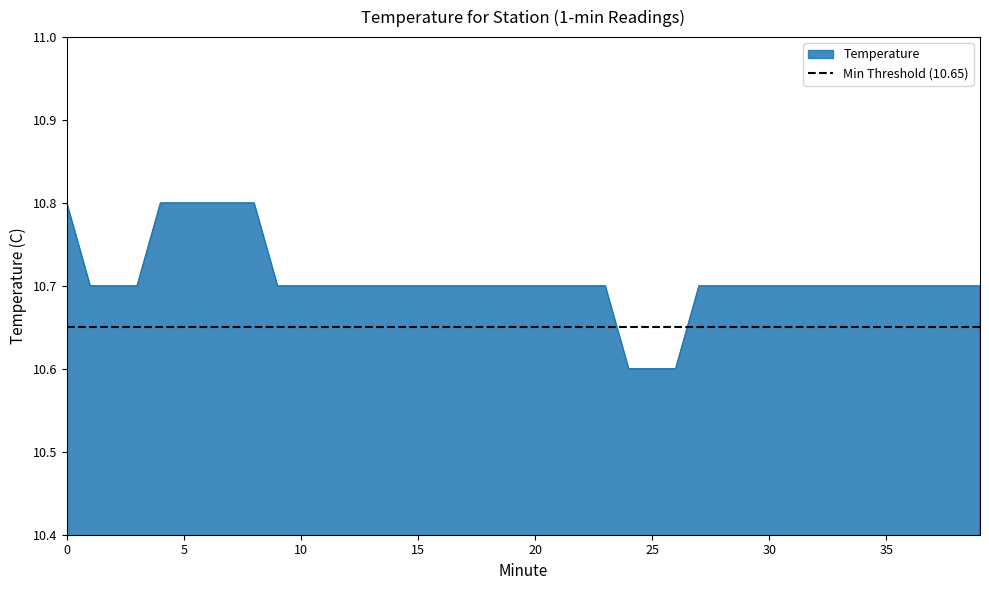

True or false: there are more than 0 points higher than both neighbors.

False